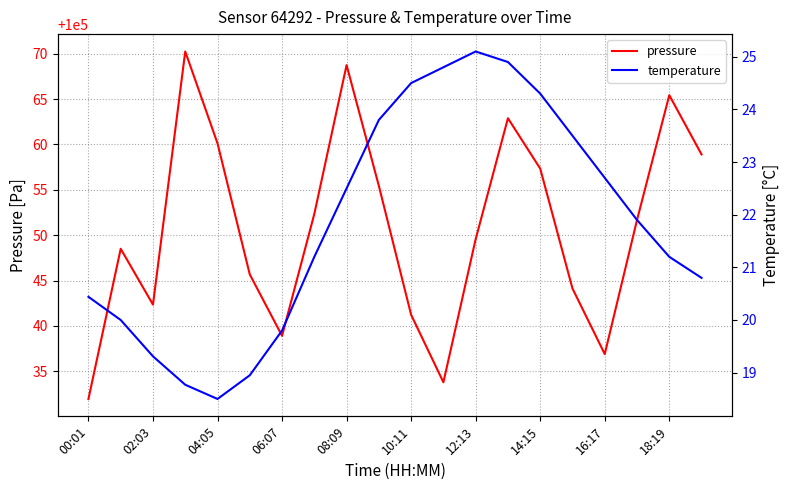

True or false: pressure has a value of 100036.9 at 16:17.

True